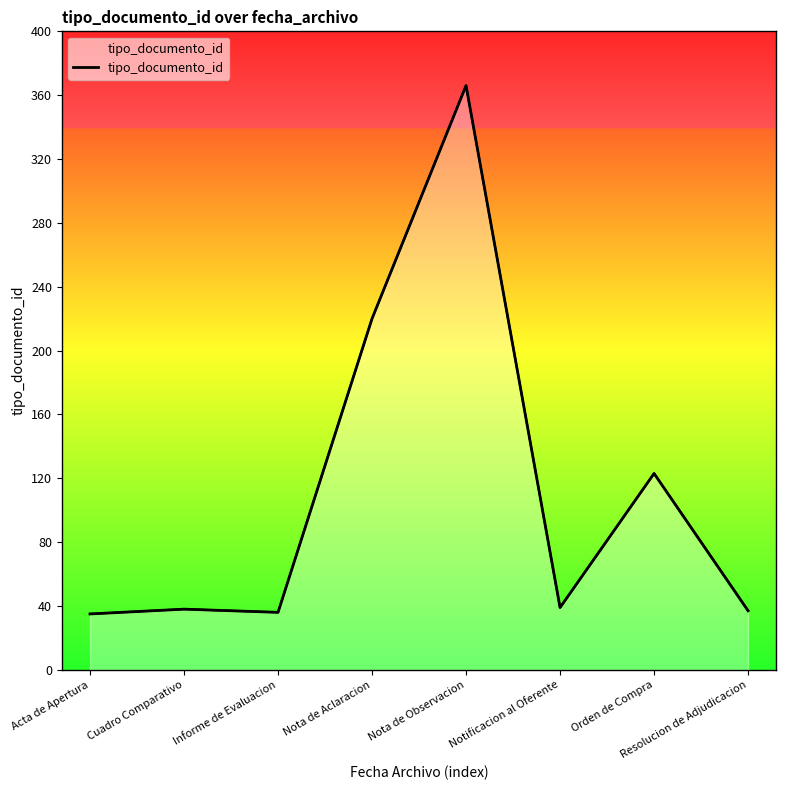

List the labels in order of value, smallest first.

Acta de Apertura, Informe de Evaluacion, Resolucion de Adjudicacion, Cuadro Comparativo, Notificacion al Oferente, Orden de Compra, Nota de Aclaracion, Nota de Observacion